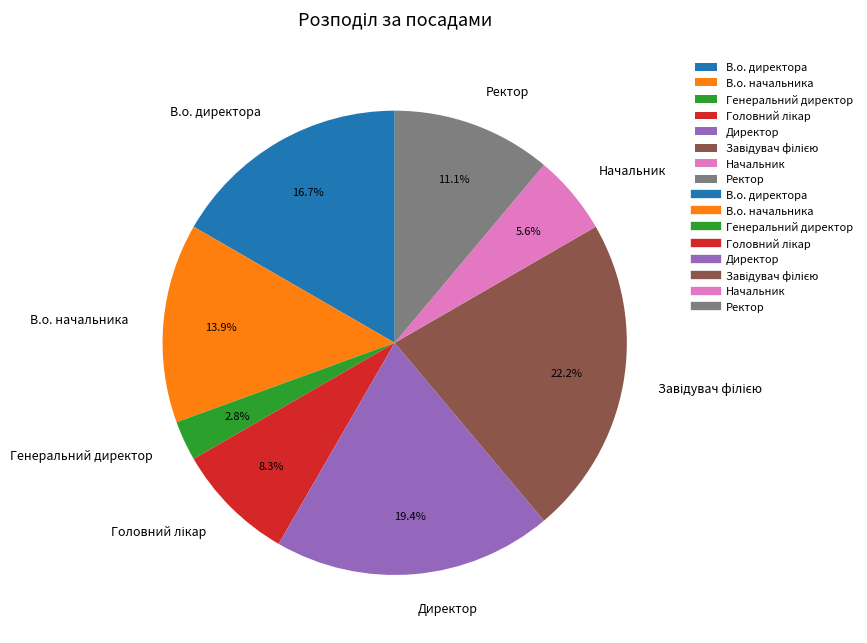

Which has a higher value, В.о. директора or Ректор?

В.о. директора